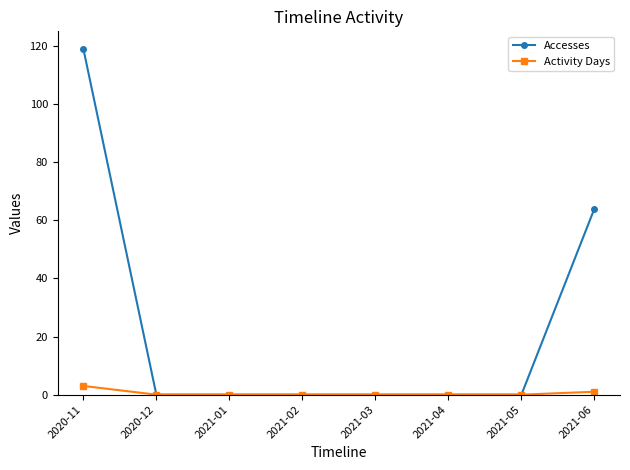

What are all the series names shown in the legend?

Accesses, Activity Days